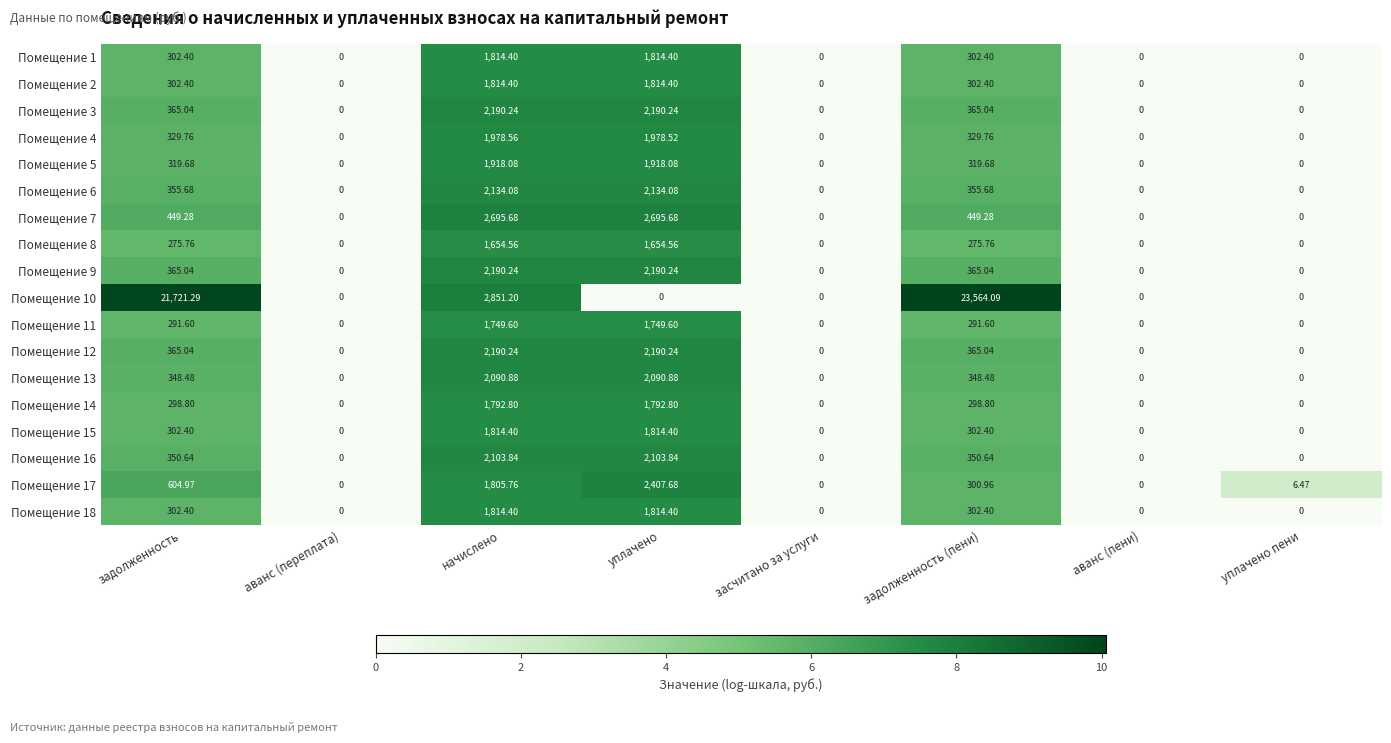

Which series changed the most between задолженность and начислено?

Помещение 10